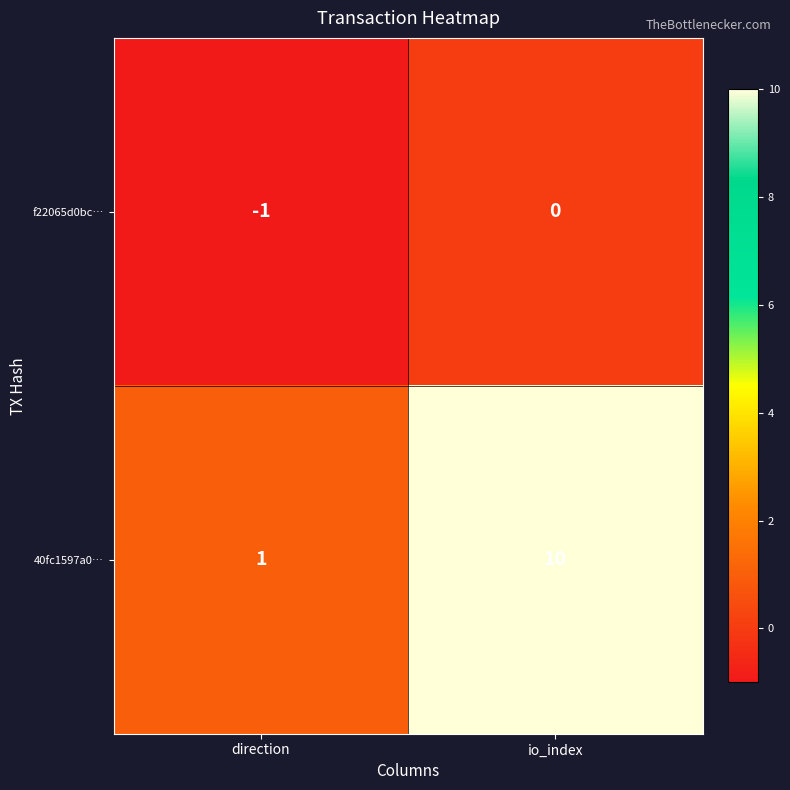

True or false: f22065d0bc… has a value of -1 at io_index.

False